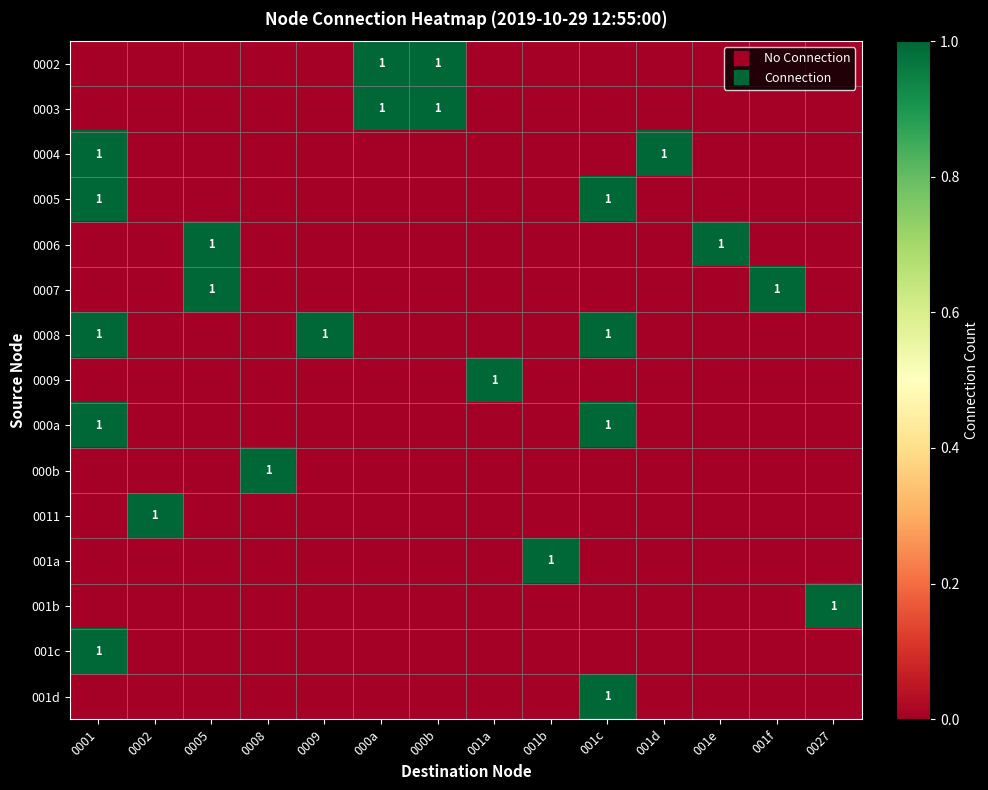

What is the spread (max minus min) of values at 000b?

1